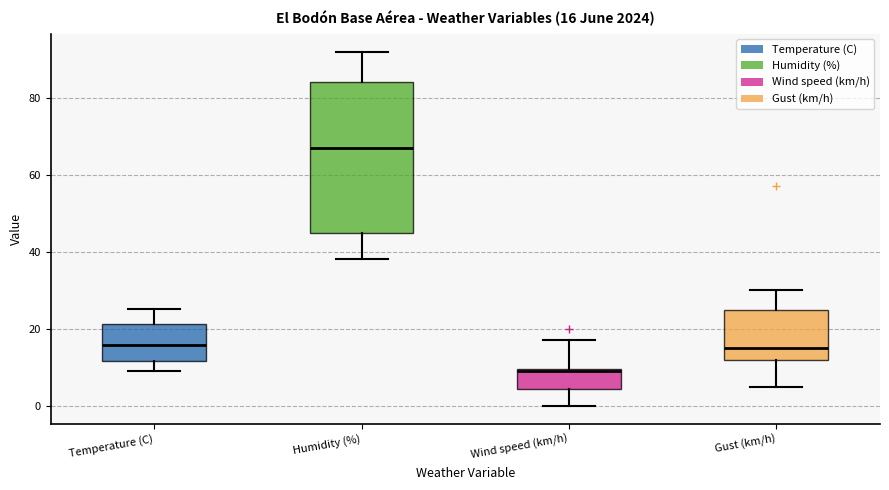

Which box is the tallest, from its lower edge to its upper edge?

Humidity (%)